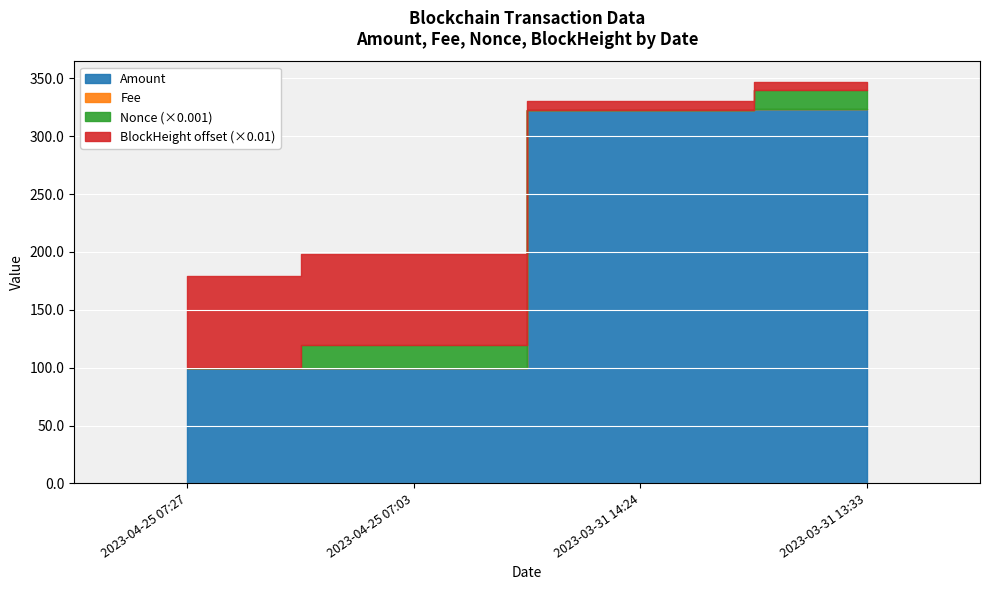

What is the value of the Nonce point at the 2nd from the left?

19455.0